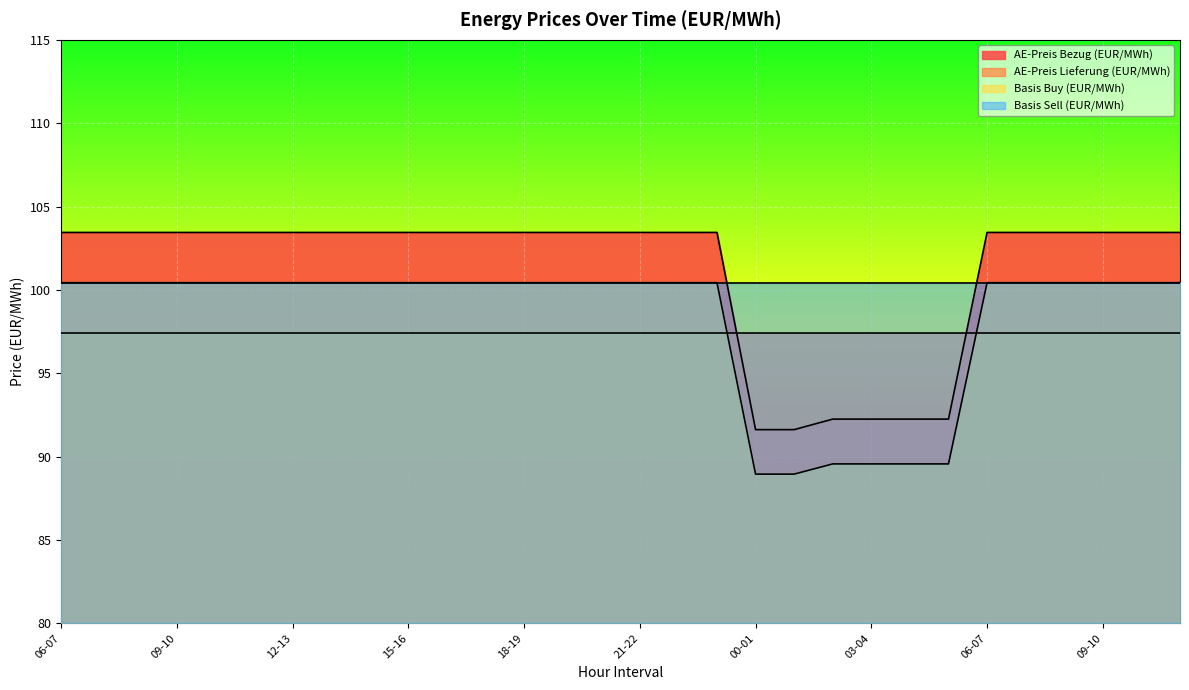

True or false: Basis Buy (EUR/MWh) and AE-Preis Bezug (EUR/MWh) cross at least once.

False